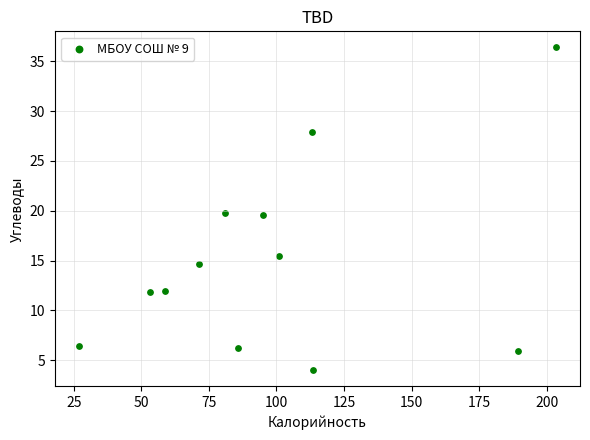

What is the average X value?

99.4